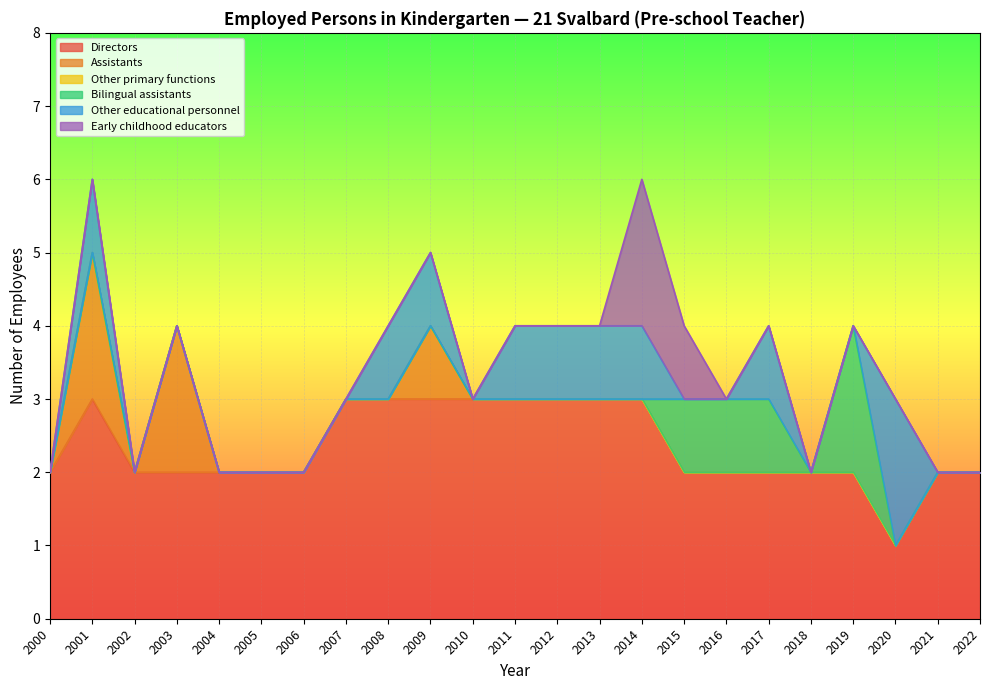

Which series has the largest range (max minus min)?

Directors